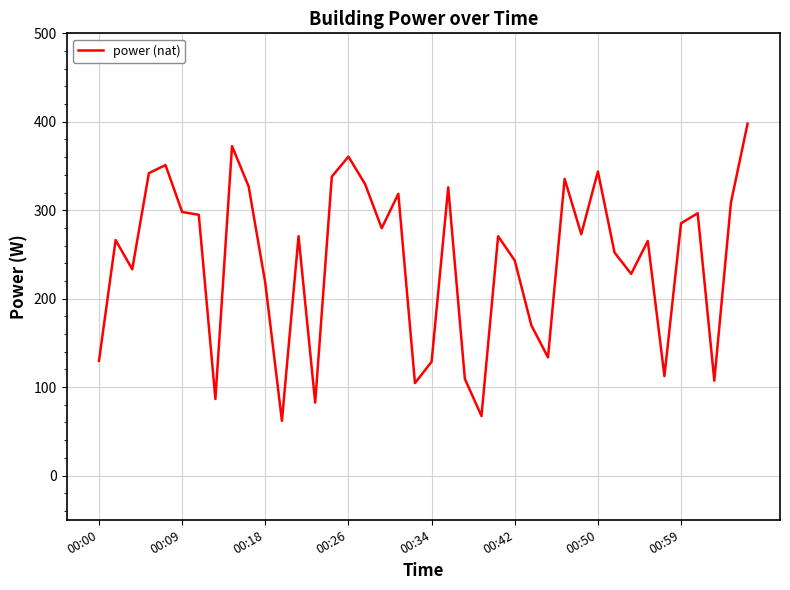

What is the smallest value displayed?

61.9